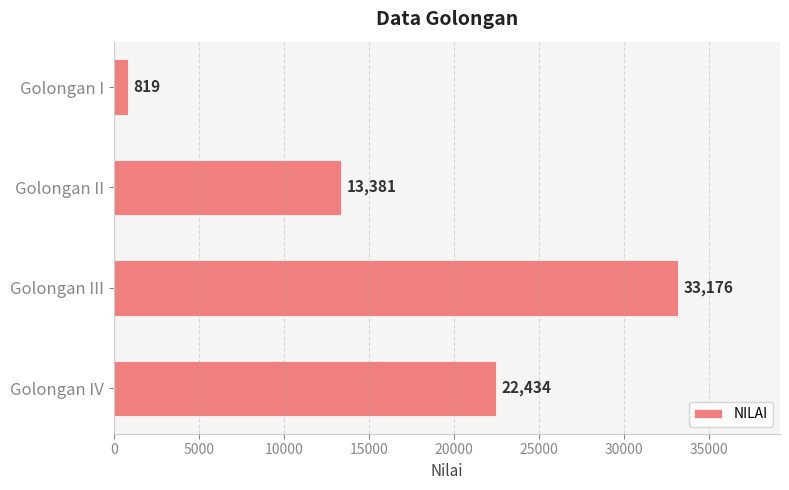

List the labels in order of value, largest first.

Golongan III, Golongan IV, Golongan II, Golongan I